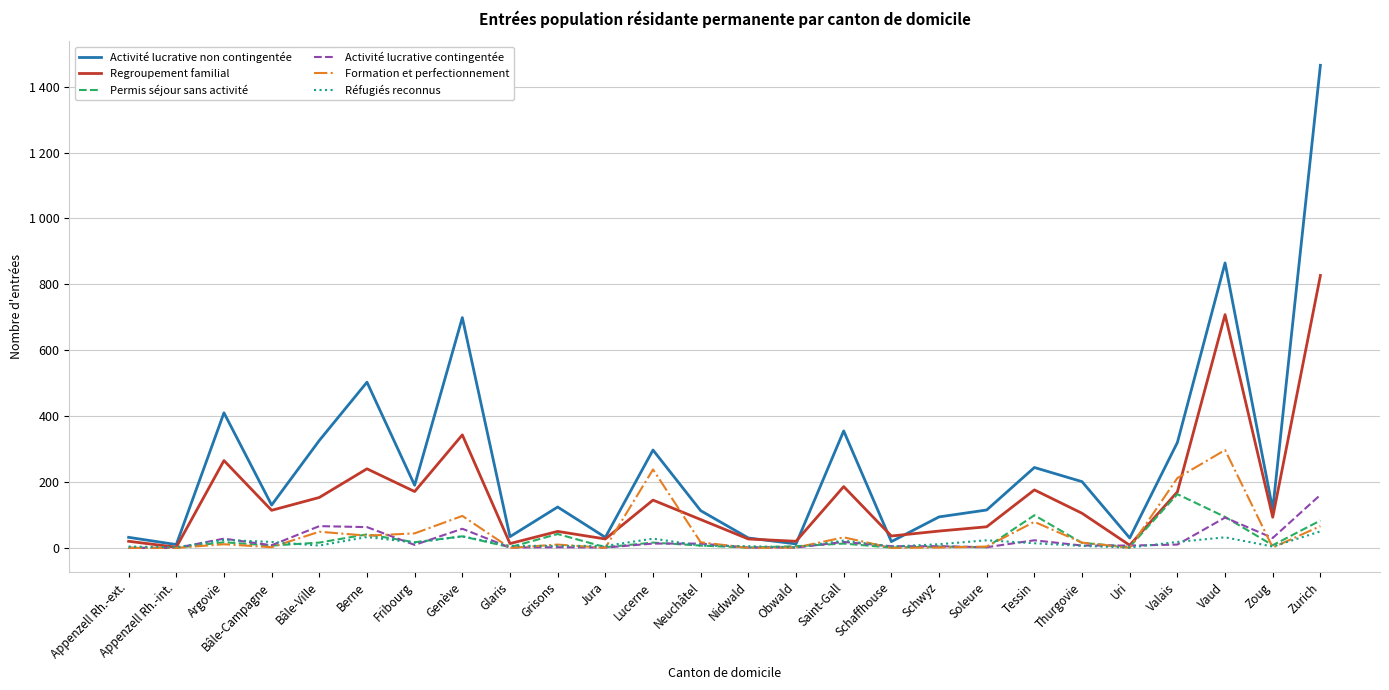

What are all the series names shown in the legend?

Activité lucrative non contingentée, Regroupement familial, Permis séjour sans activité, Activité lucrative contingentée, Formation et perfectionnement, Réfugiés reconnus